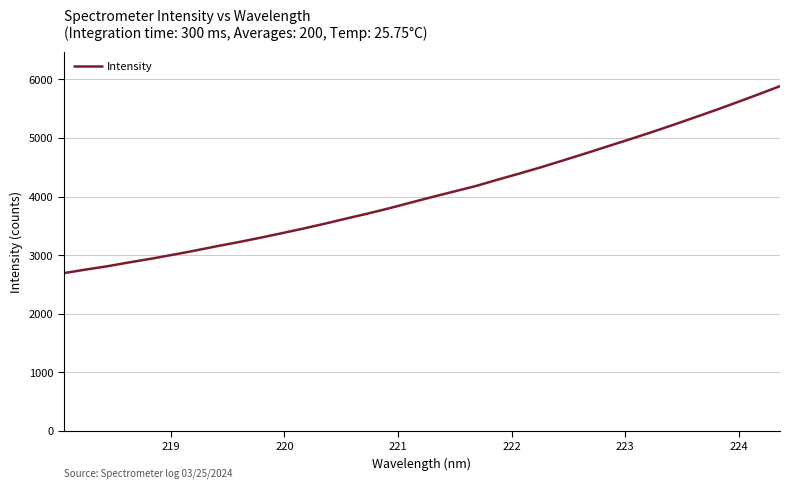

What is the maximum value shown in the chart?

5886.4